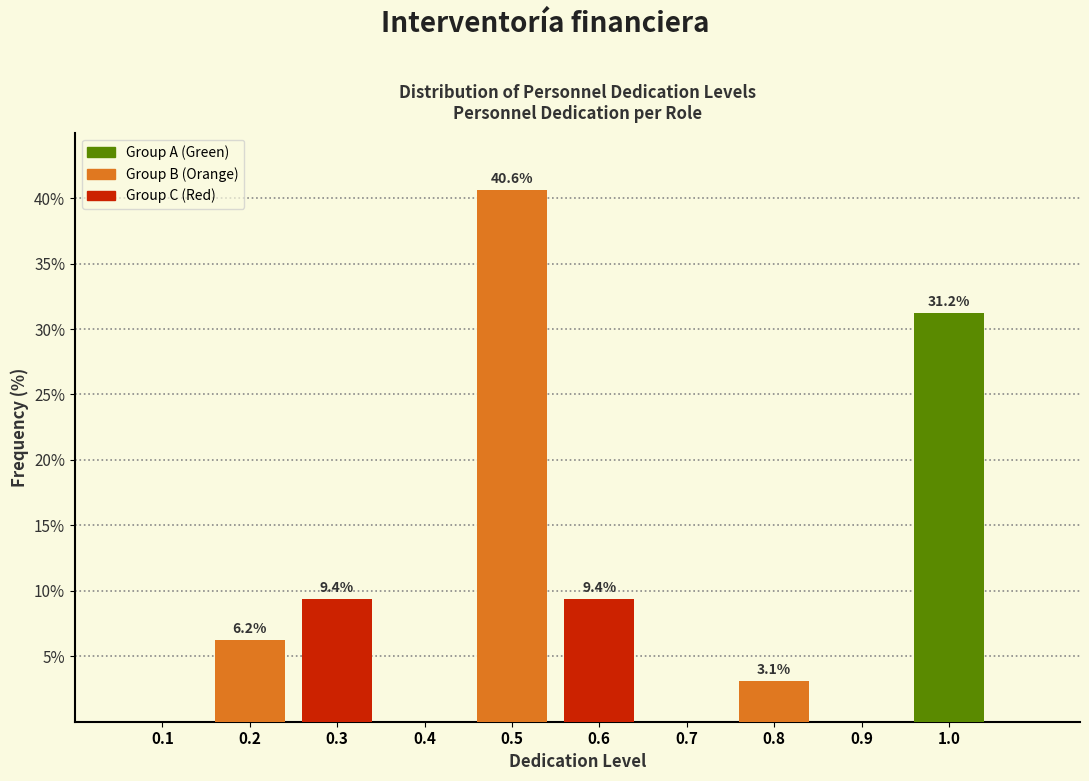

Is it true that the value at 0.9 is 0.0?

True